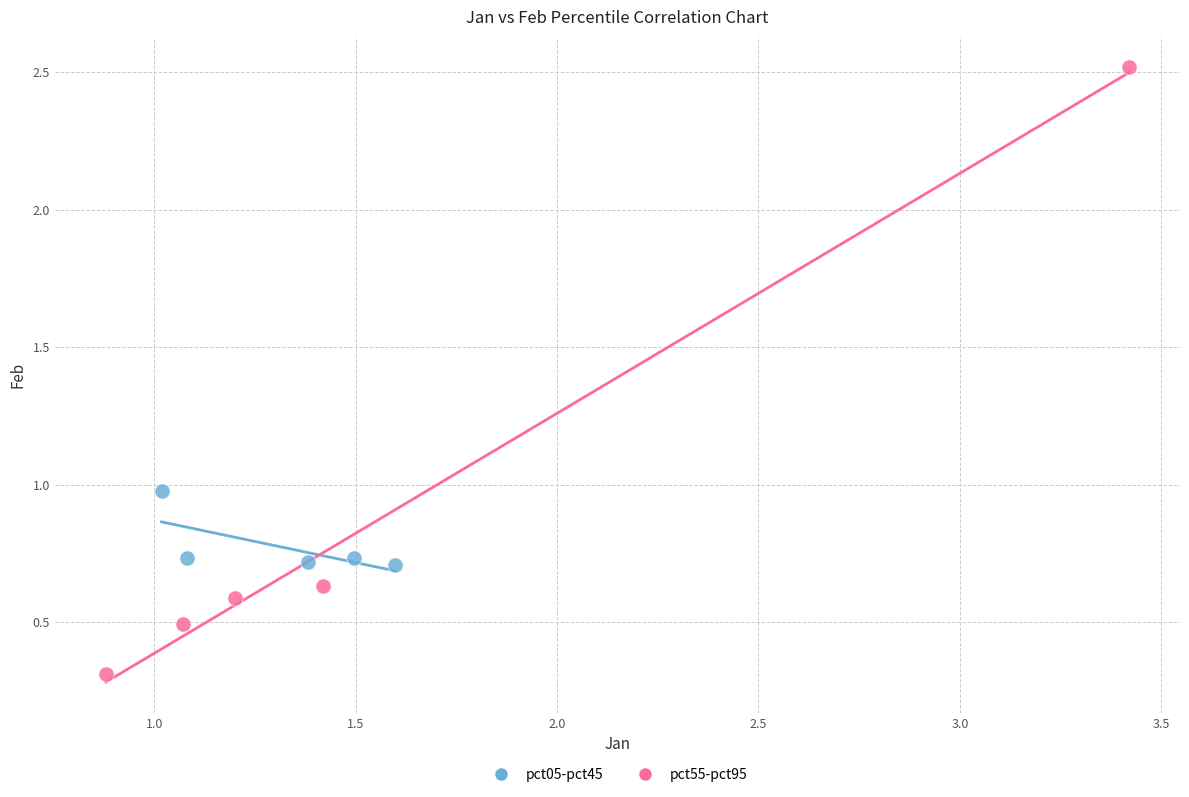

Which series reaches the maximum Y coordinate?

pct55-pct95